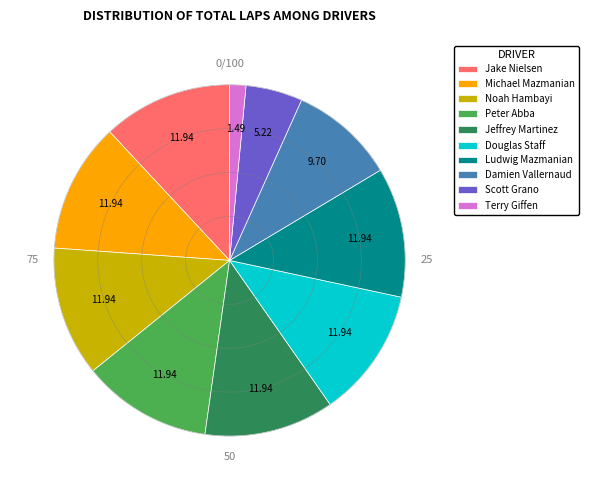

Which has a higher value, Michael Mazmanian or Terry Giffen?

Michael Mazmanian